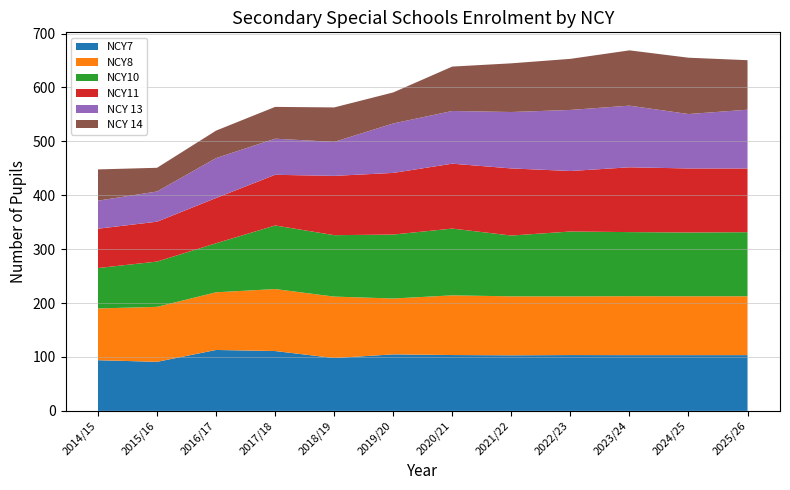

What is the maximum value shown in the chart?

617.6